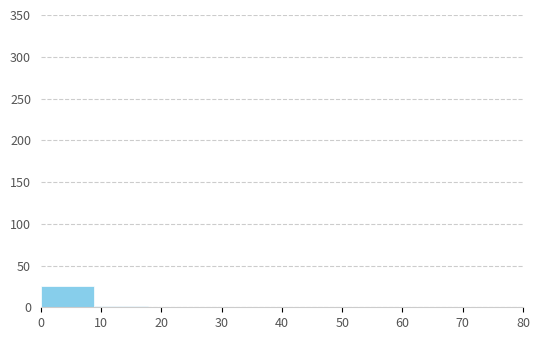

How tall is the bar that spans 0 to 9 on the x-axis? Neither the bar edges nor the heights are printed on the chart, so give them approximately, as read against the axes.

25